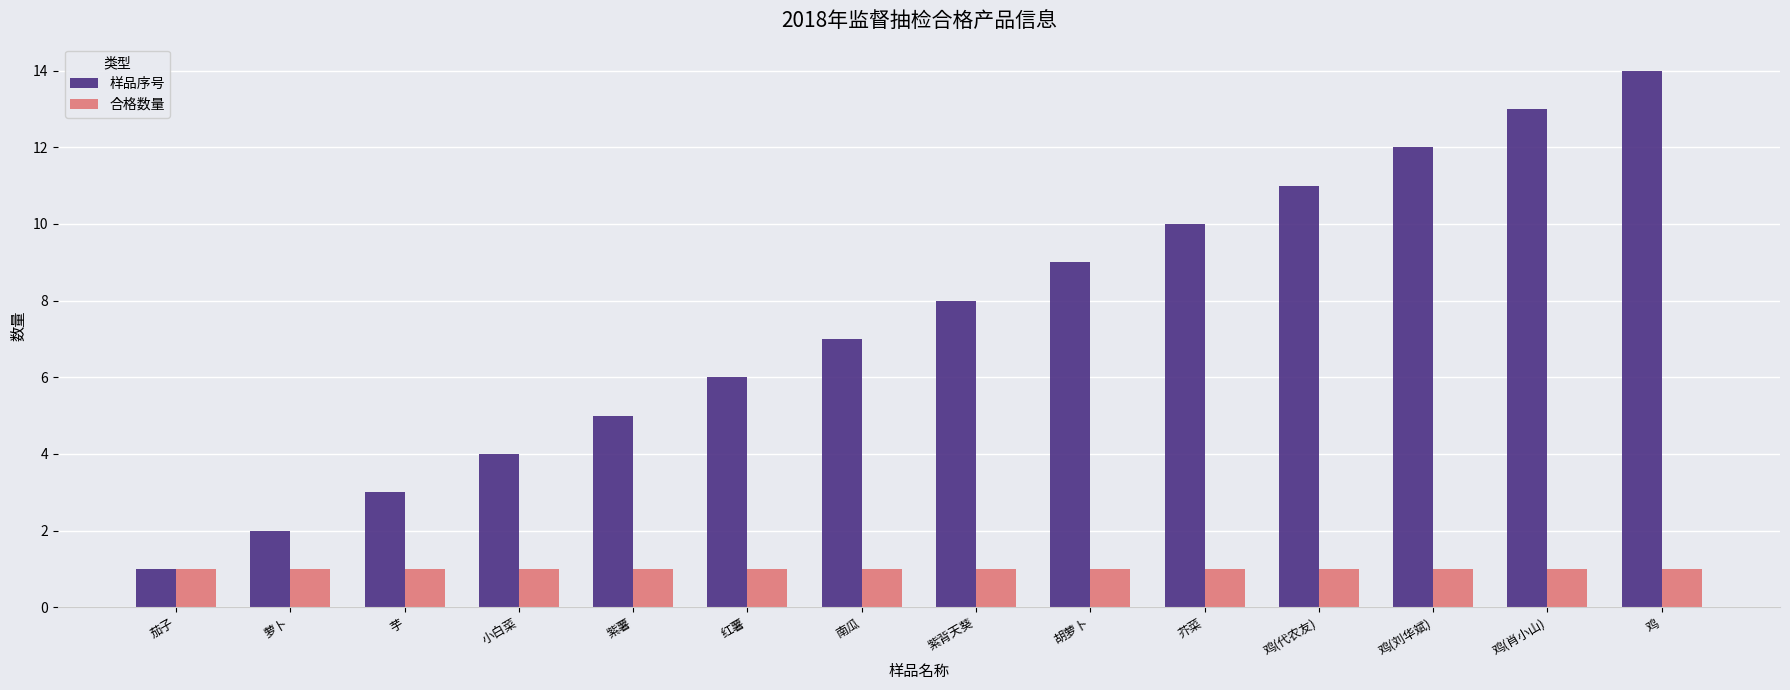

Reading left to right, extract all data points from this chart.

样品序号: 茄子=1	萝卜=2	芋=3	小白菜=4	紫薯=5	红薯=6	南瓜=7	紫背天葵=8	胡萝卜=9	芥菜=10	鸡(代农友)=11	鸡(刘华斌)=12	鸡(肖小山)=13	鸡=14
合格数量: 茄子=1	萝卜=1	芋=1	小白菜=1	紫薯=1	红薯=1	南瓜=1	紫背天葵=1	胡萝卜=1	芥菜=1	鸡(代农友)=1	鸡(刘华斌)=1	鸡(肖小山)=1	鸡=1